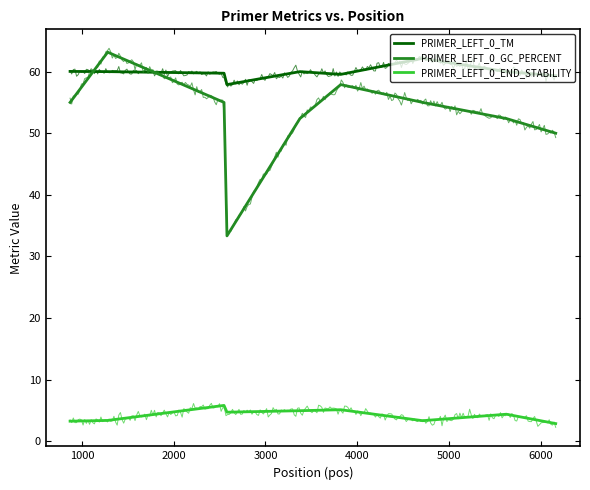

What is the difference between the maximum and minimum values in the PRIMER_LEFT_0_END_STABILITY series?

2.9